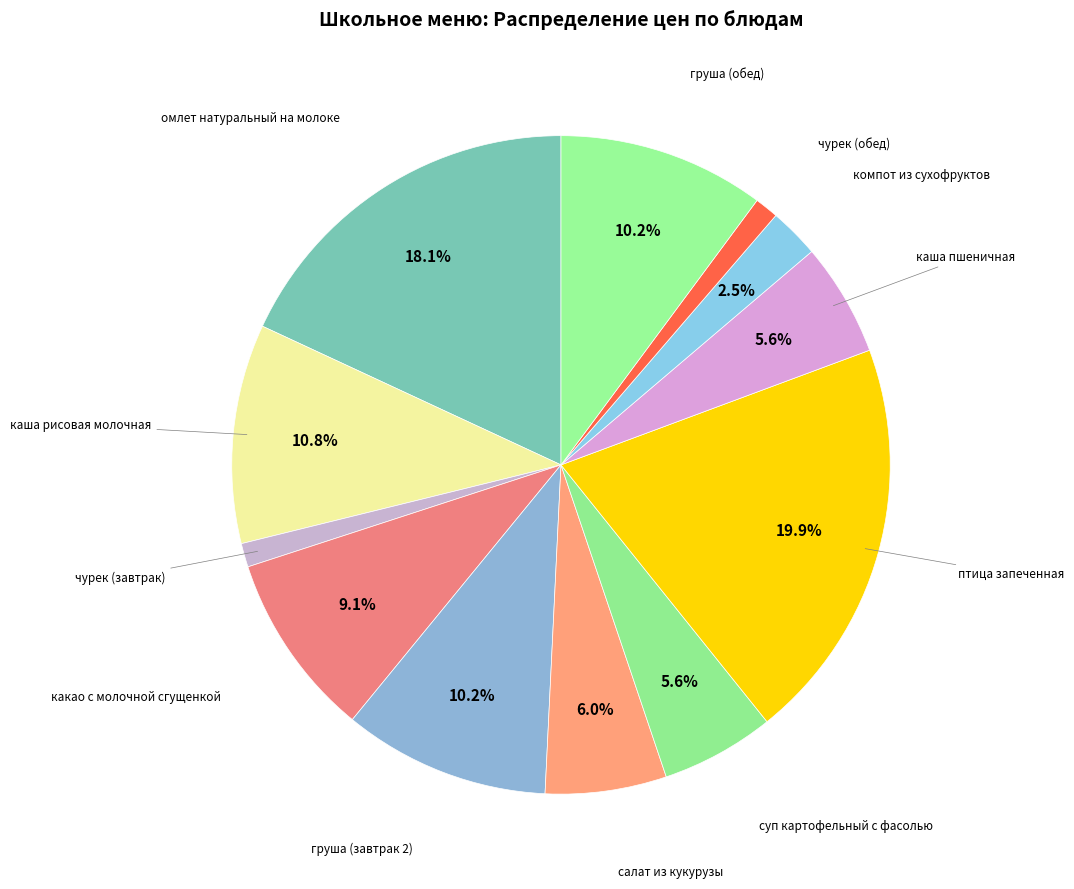

How many segments does this pie chart have?

12